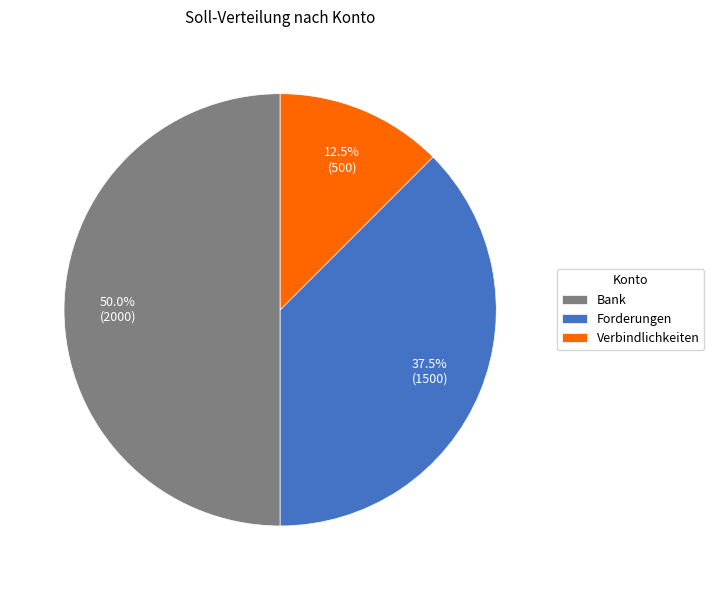

Does Verbindlichkeiten represent more than half of the total?

No